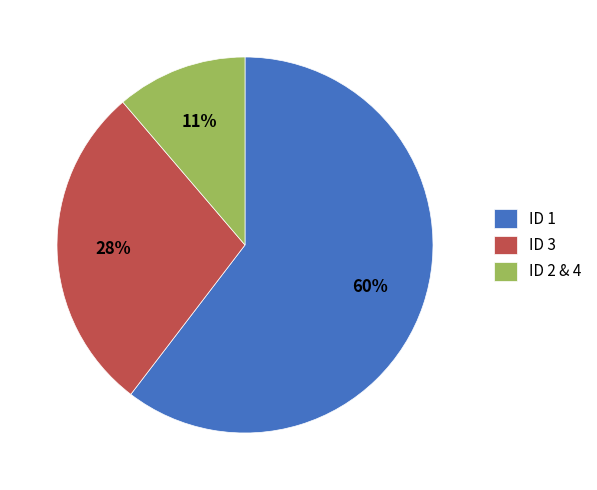

Is there a majority slice in this chart?

Yes